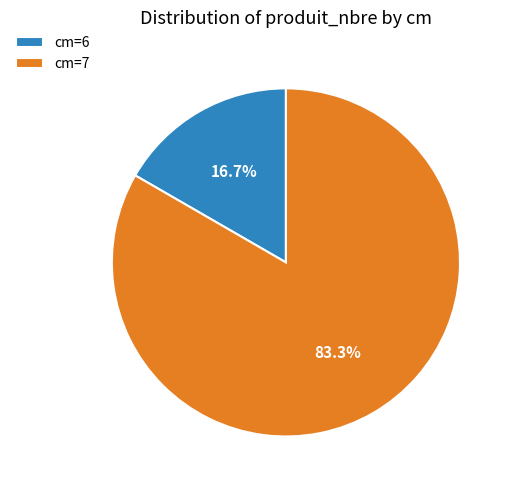

Rank the categories by value from highest to lowest.

cm=7, cm=6